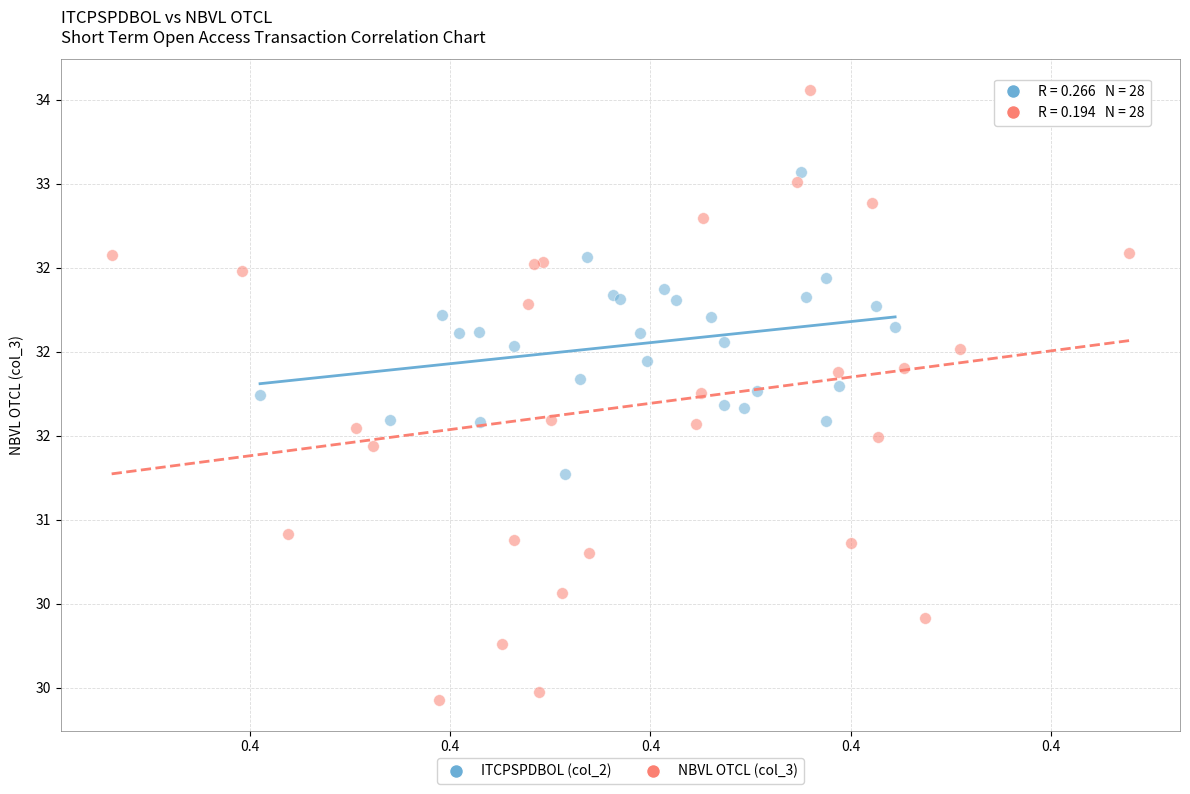

Which series contains the lowest Y value?

NBVL OTCL (col_3)